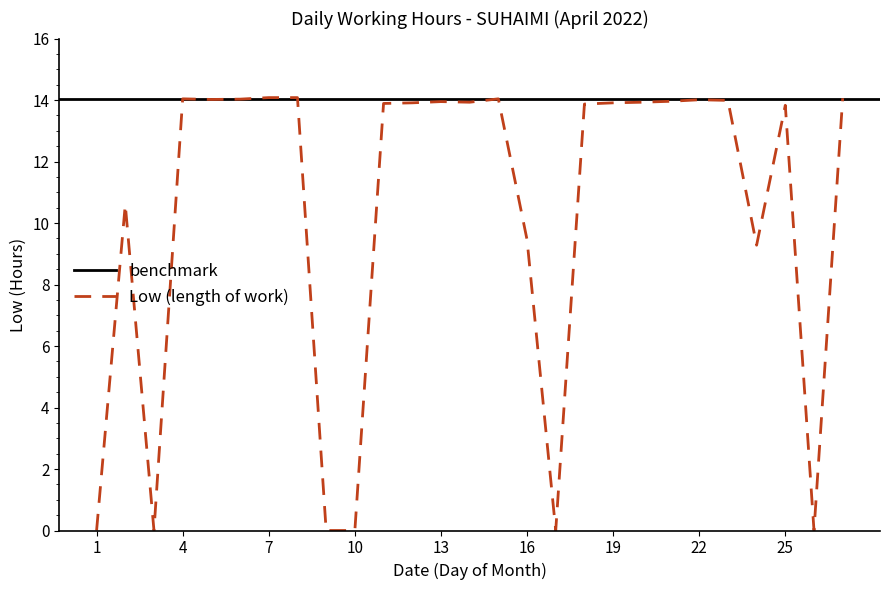

At which label does Low (length of work) first exceed 13?

4